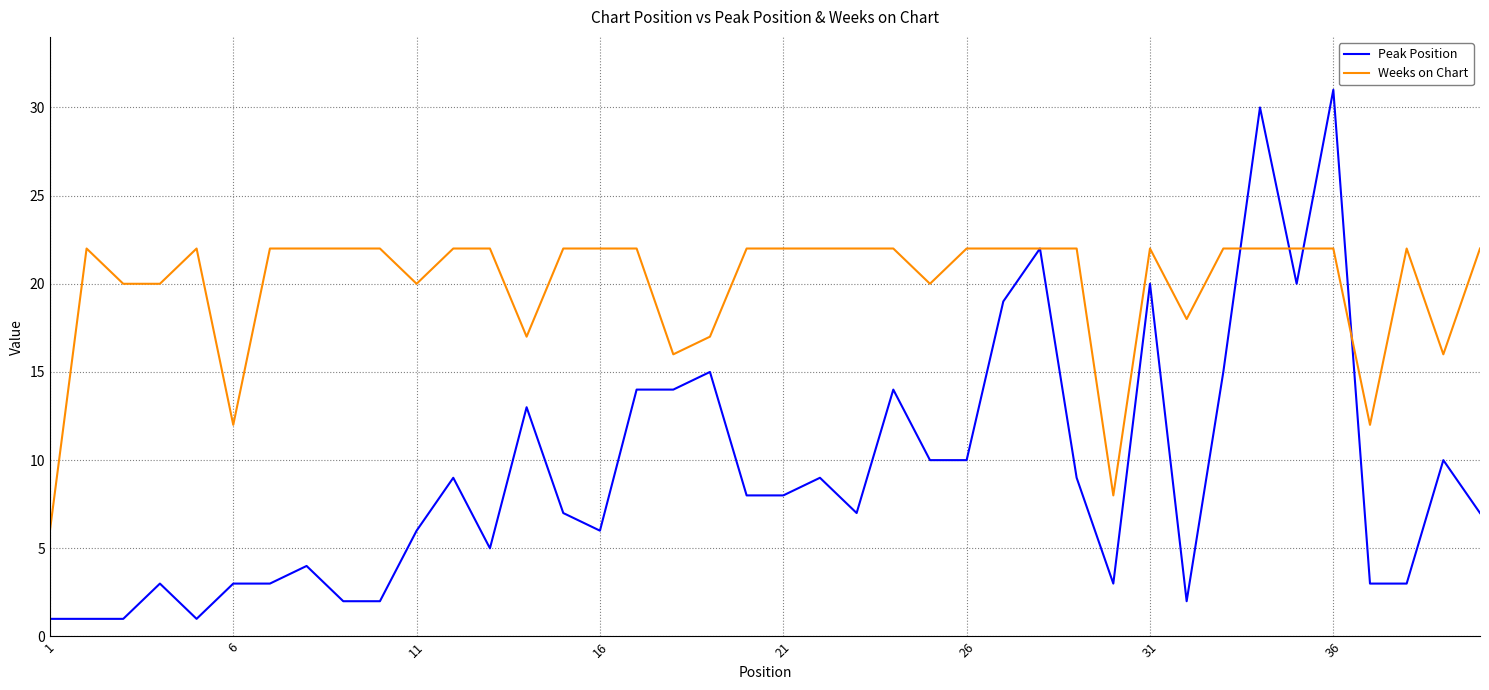

List the series in order of their overall mean, lowest first.

Peak Position, Weeks on Chart